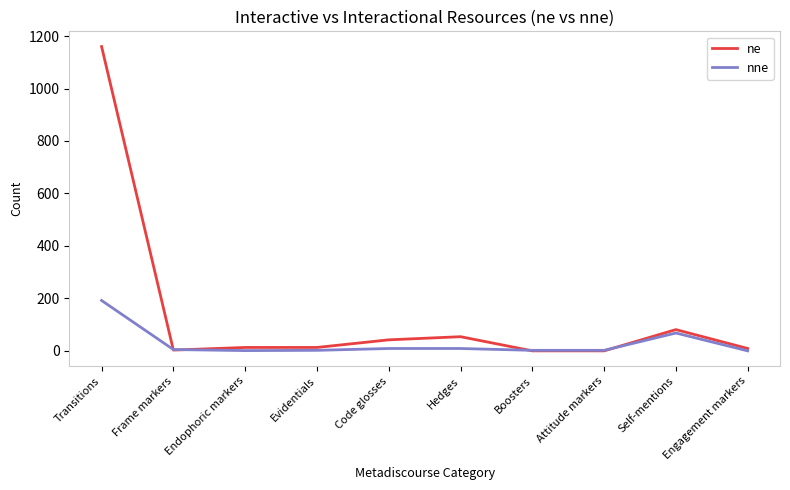

At Transitions, list the series in order from largest to smallest.

ne, nne